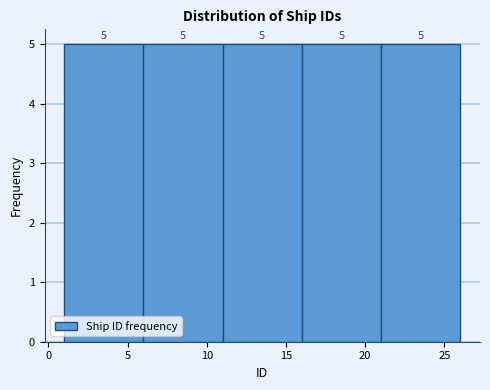

Reading left to right, list every bar in this chart as the range it spans on the x-axis followed by its height.

1 to 6: 5
6 to 11: 5
11 to 16: 5
16 to 21: 5
21 to 26: 5